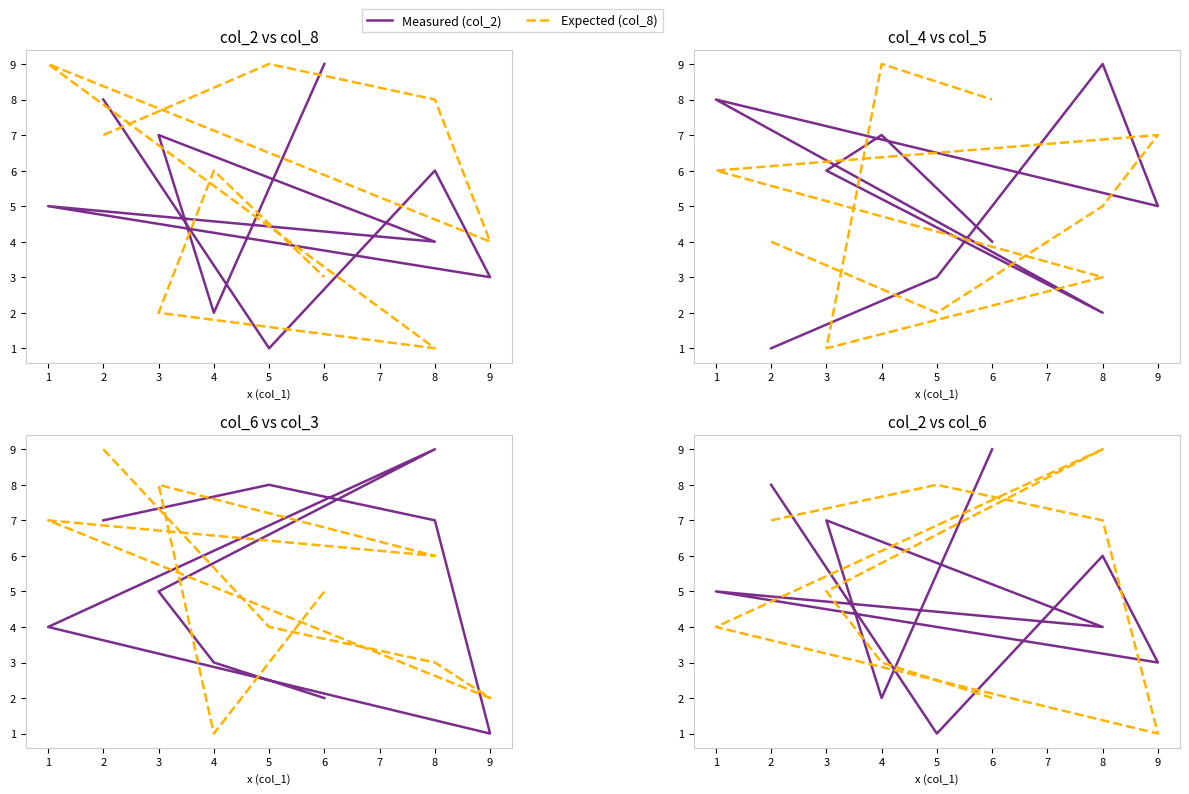

True or false: col_5 has a value of 2 at 5.

True